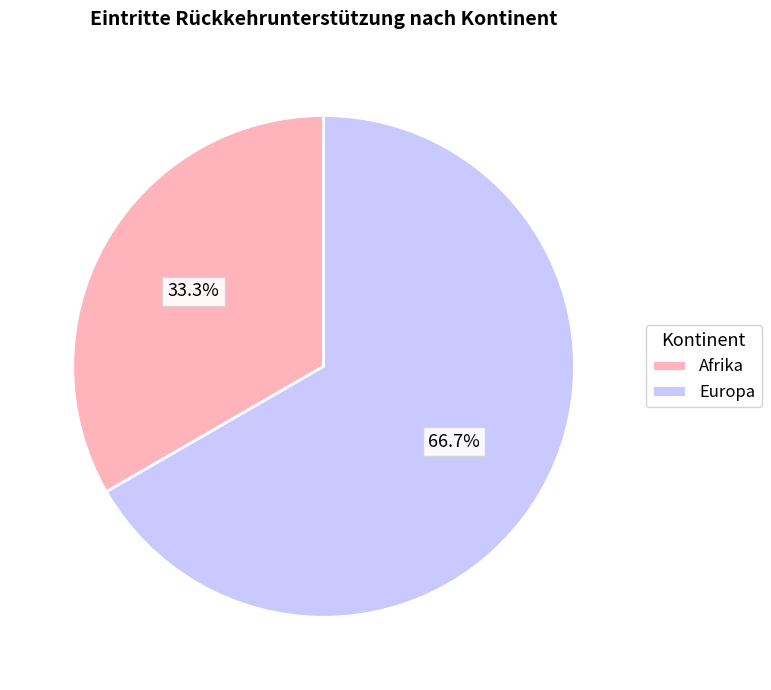

To the nearest percent, what is the average slice percentage?

50%